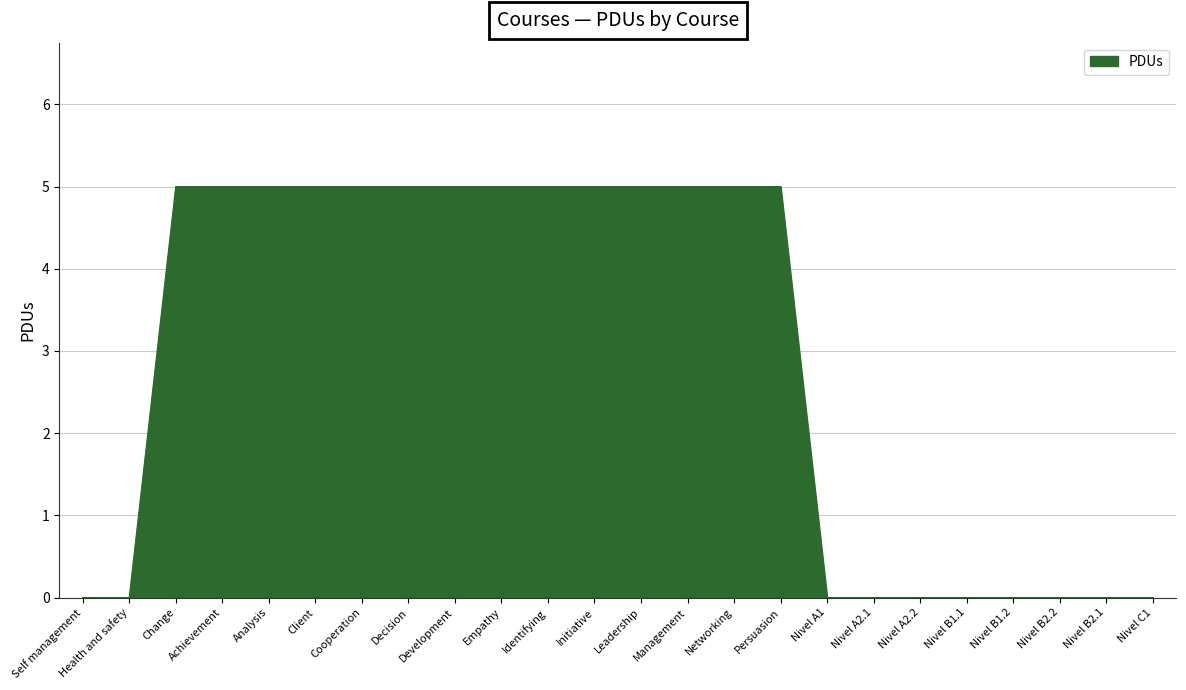

What is the ratio of the value at Empathy to the value at Leadership?

1.0